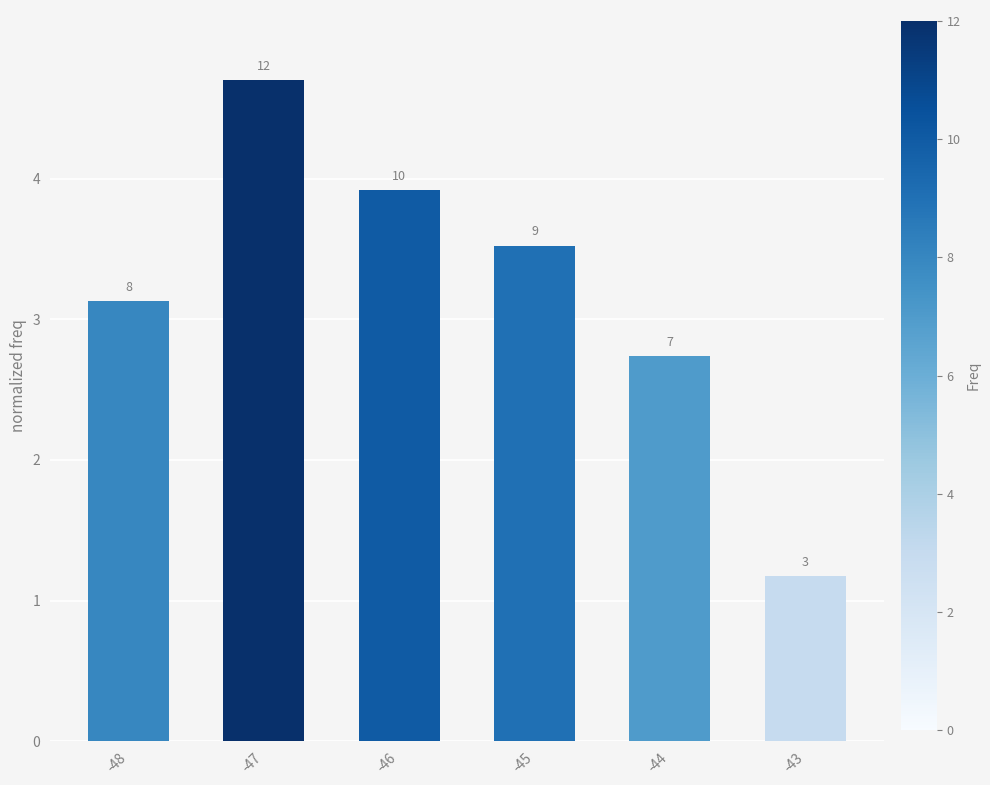

What is the change in value from -47 to -44?

-2.0